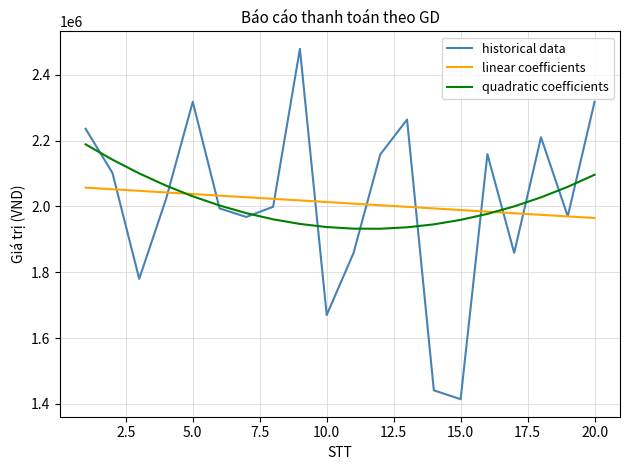

What is the minimum value for historical data?

1414000.0